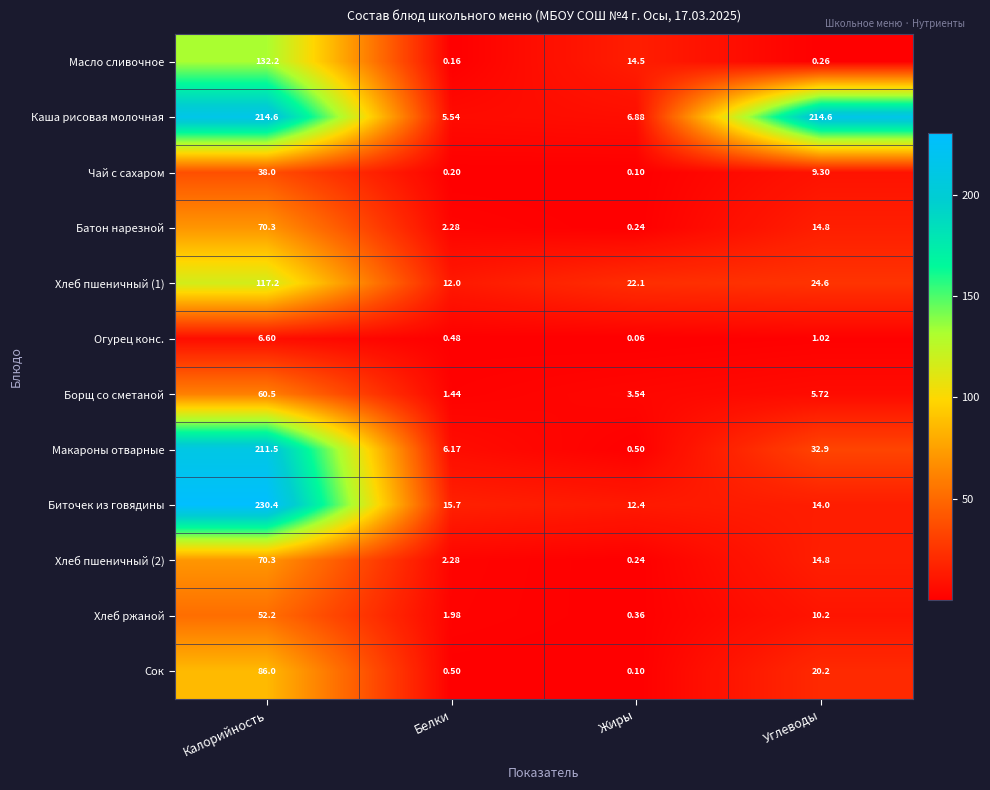

Which label corresponds to the smallest value in the chart?

Жиры